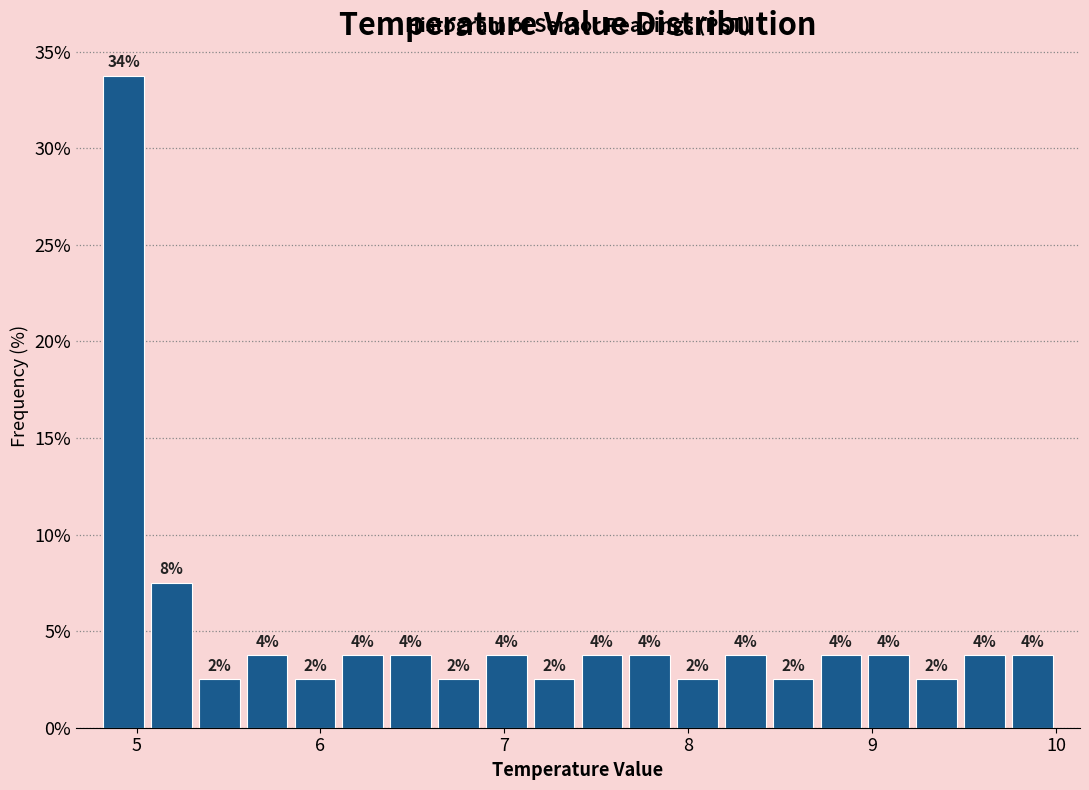

Read against the x-axis, roughly where is the centre of the tallest bar?

4.9